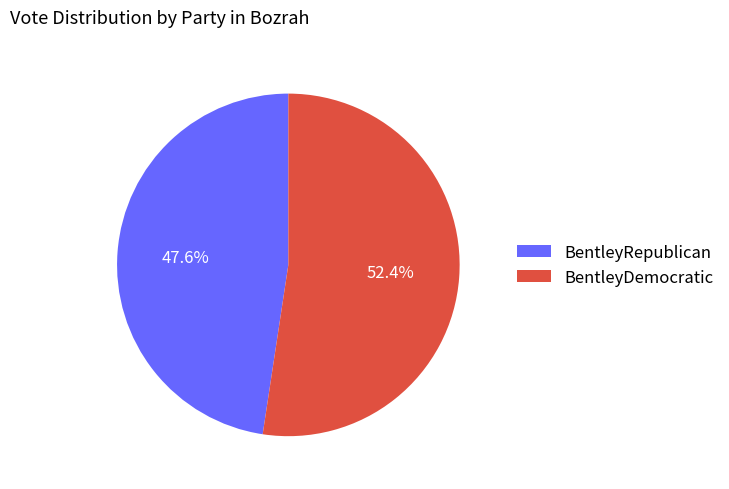

To the nearest percent, what is the average slice percentage?

50%